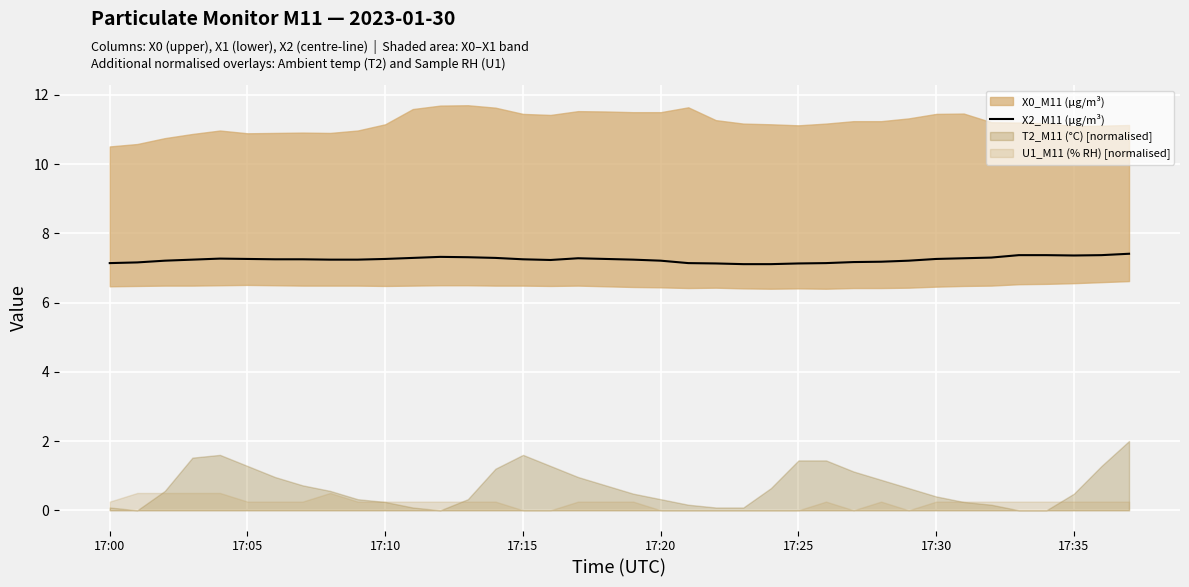

Between 18 and 28, which is larger?

18